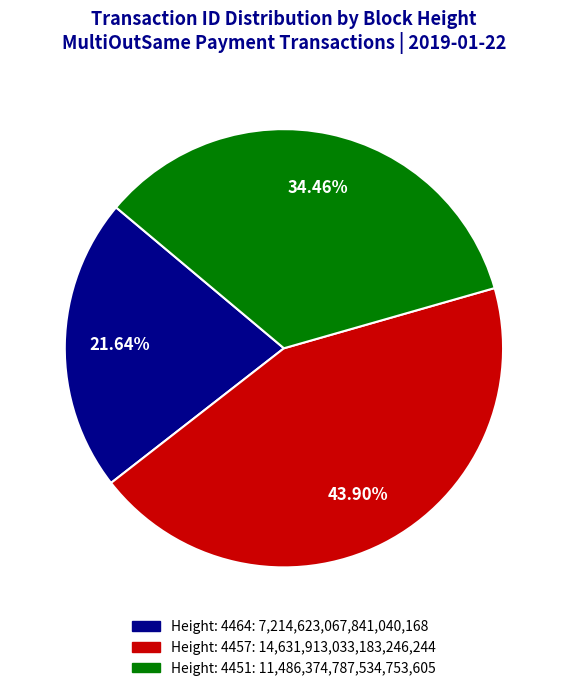

Is there any slice that represents more than half of the pie?

No